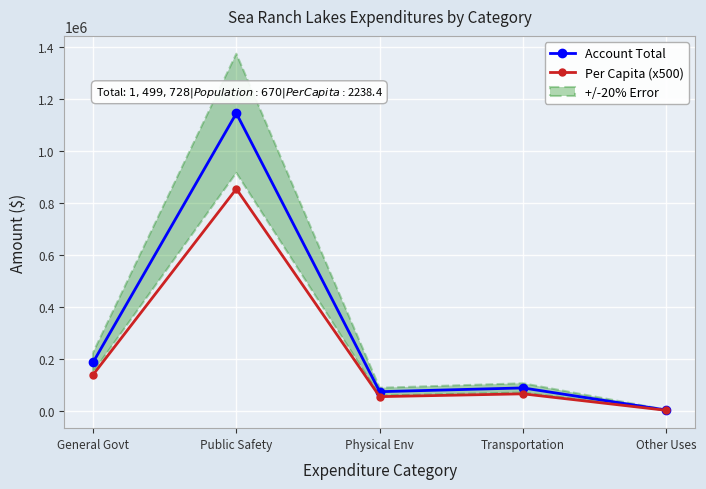

List the series in order of their peak value, lowest first.

Per Capita (x500), Account Total